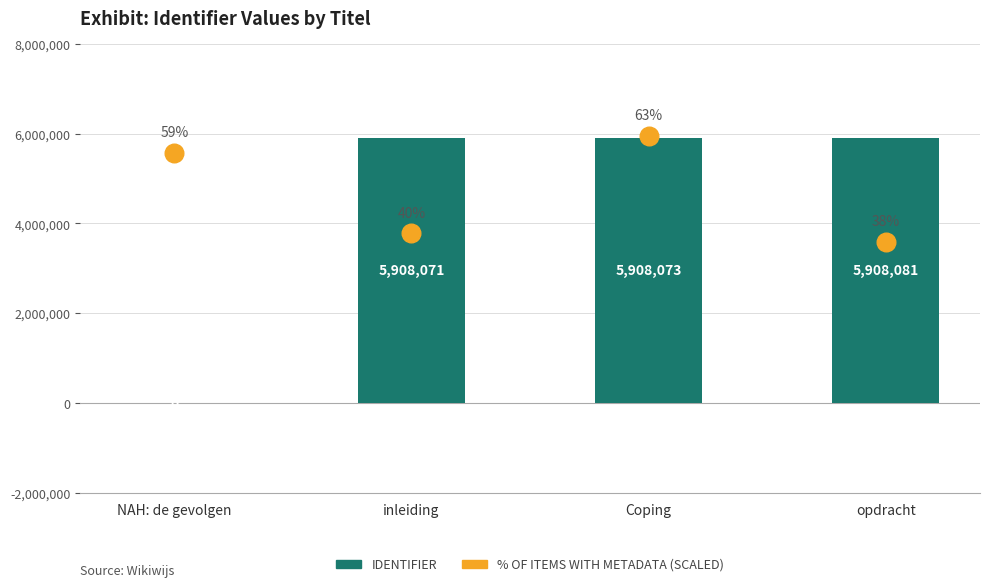

Which series contains the lowest Y value?

Identifier